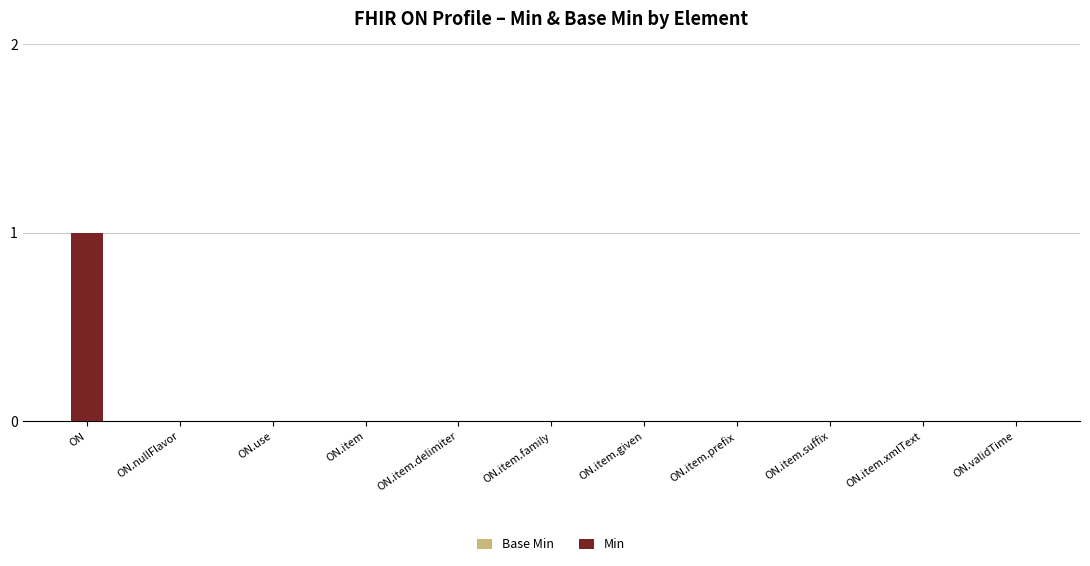

Which label corresponds to the largest value in the chart?

ON